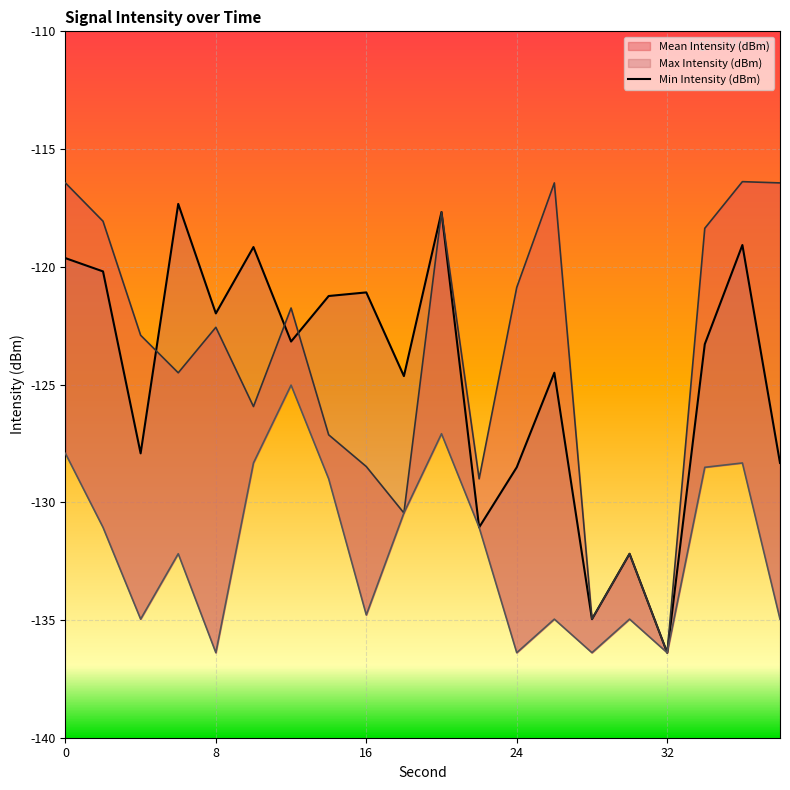

The value of Mean Intensity (dBm) at 6 is -196.5. True or false?

False